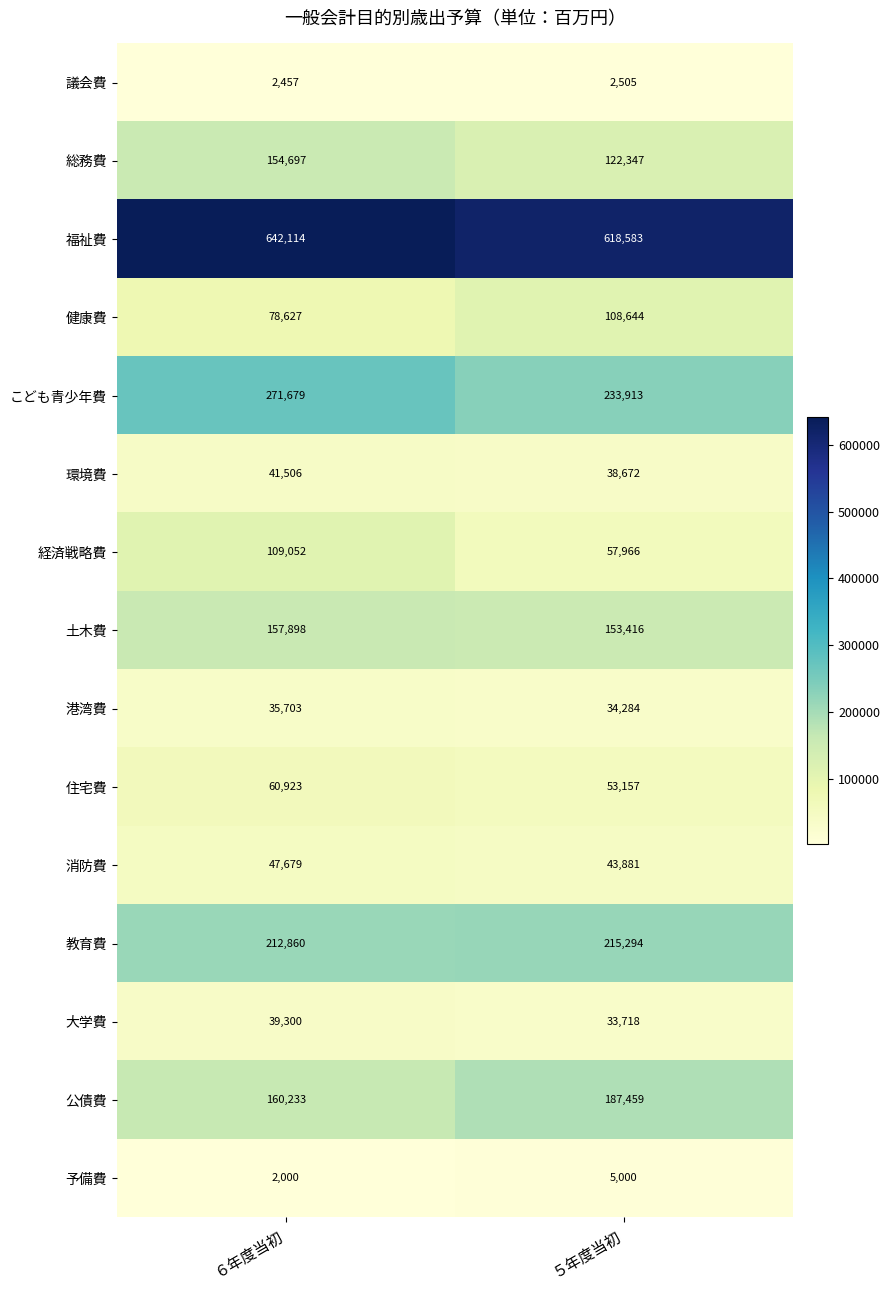

Read the 消防費 value at ６年度当初.

47679